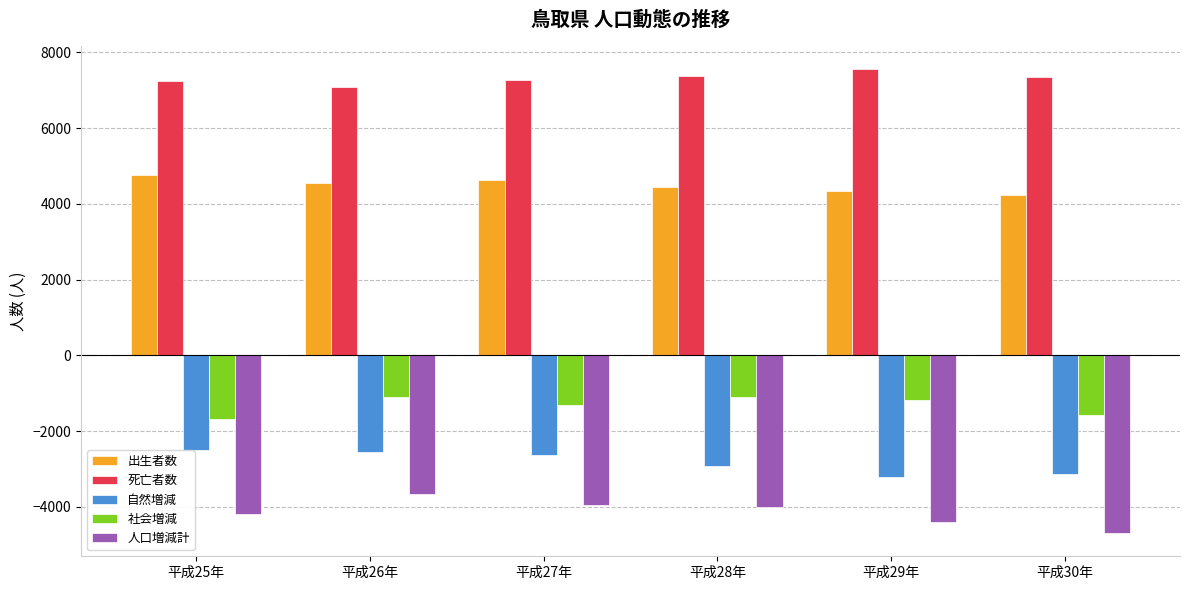

How many data points does each series have?

6